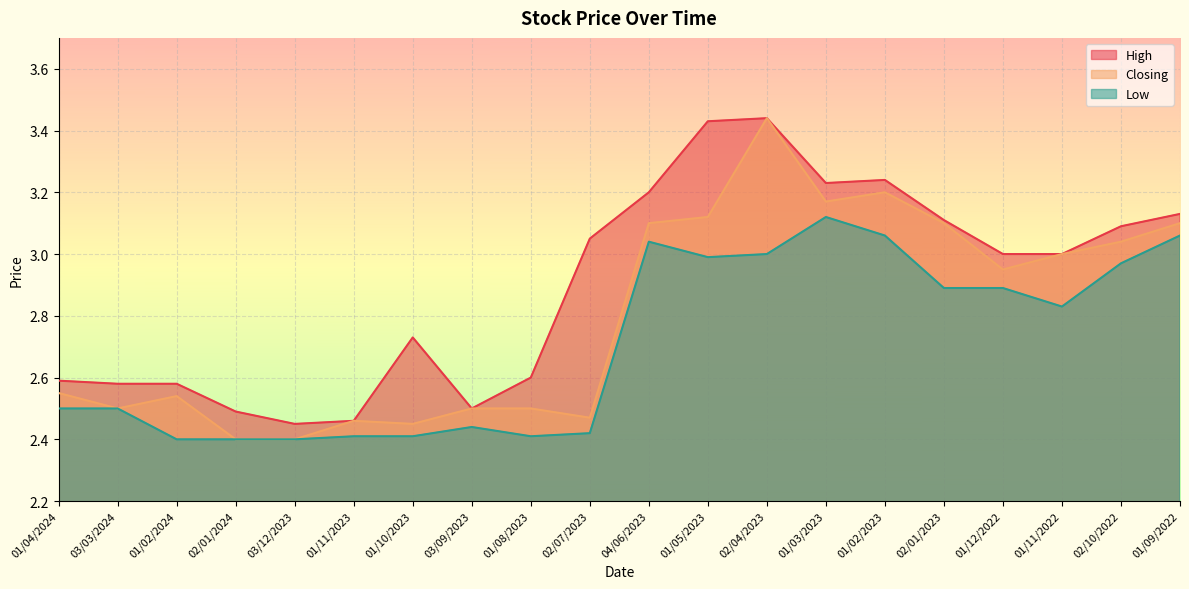

How many data points in High are above 3?

9